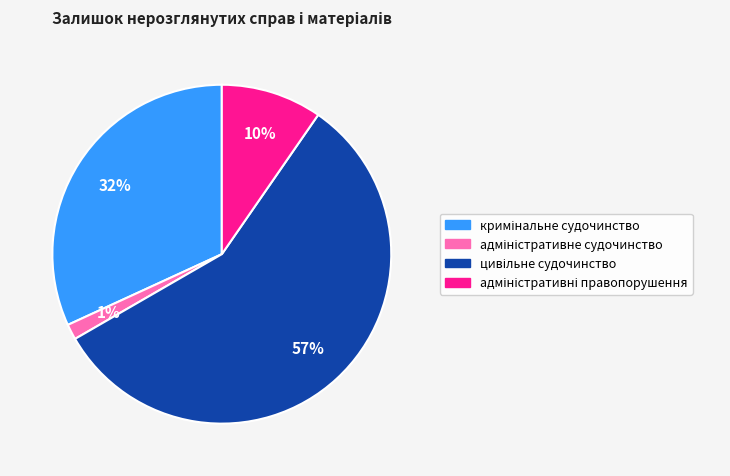

Is there a majority slice in this chart?

Yes